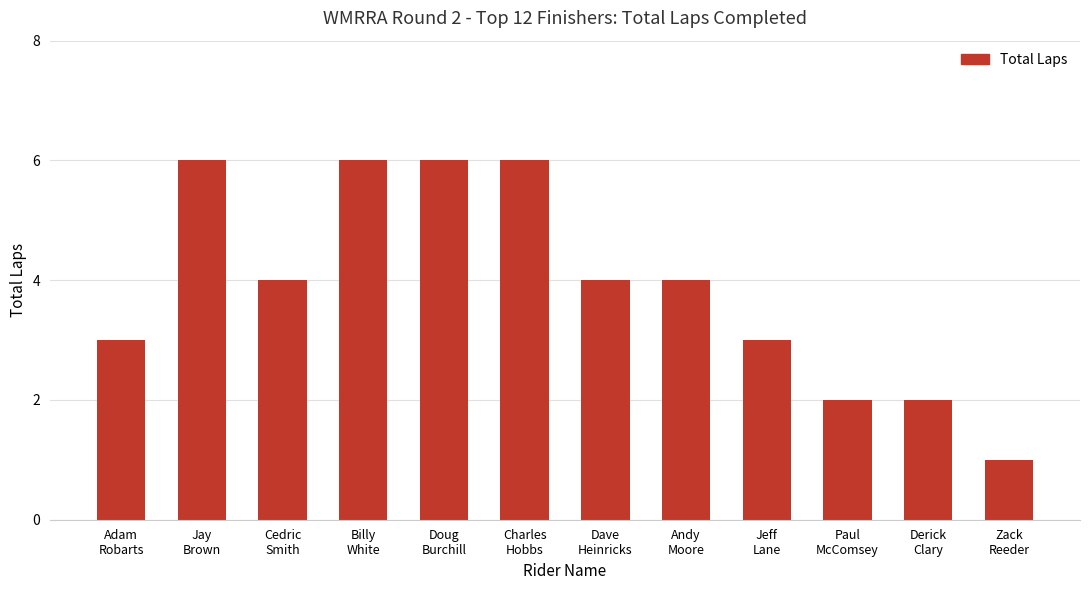

What is the value of the 9th bar from the left?

3